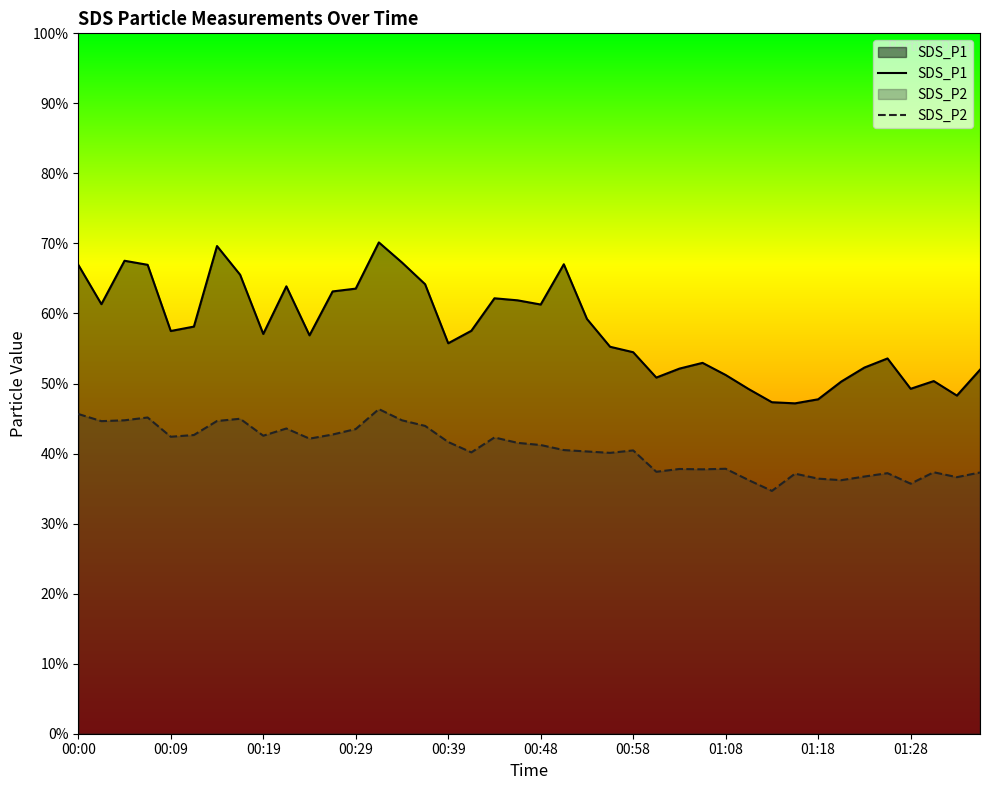

Which series has the largest range (max minus min)?

SDS_P1